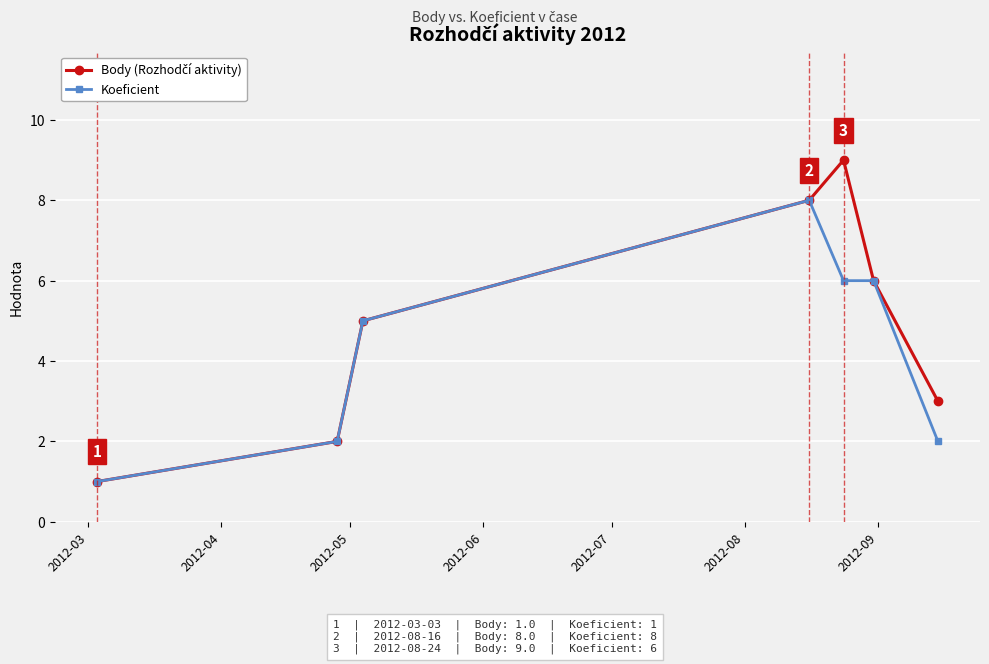

What is the maximum value shown in the chart?

9